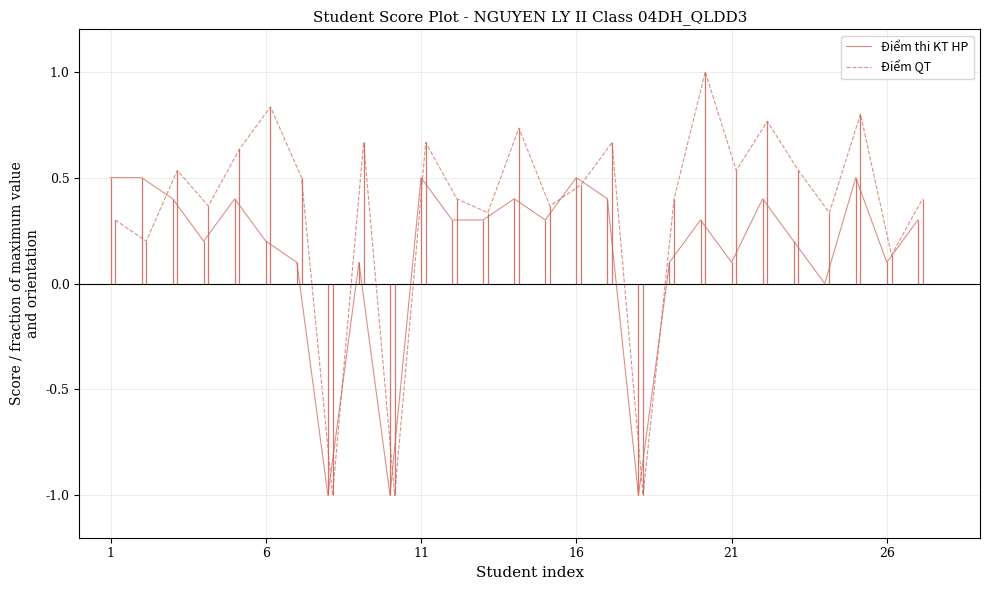

What is the maximum value for Điểm QT?

1.0